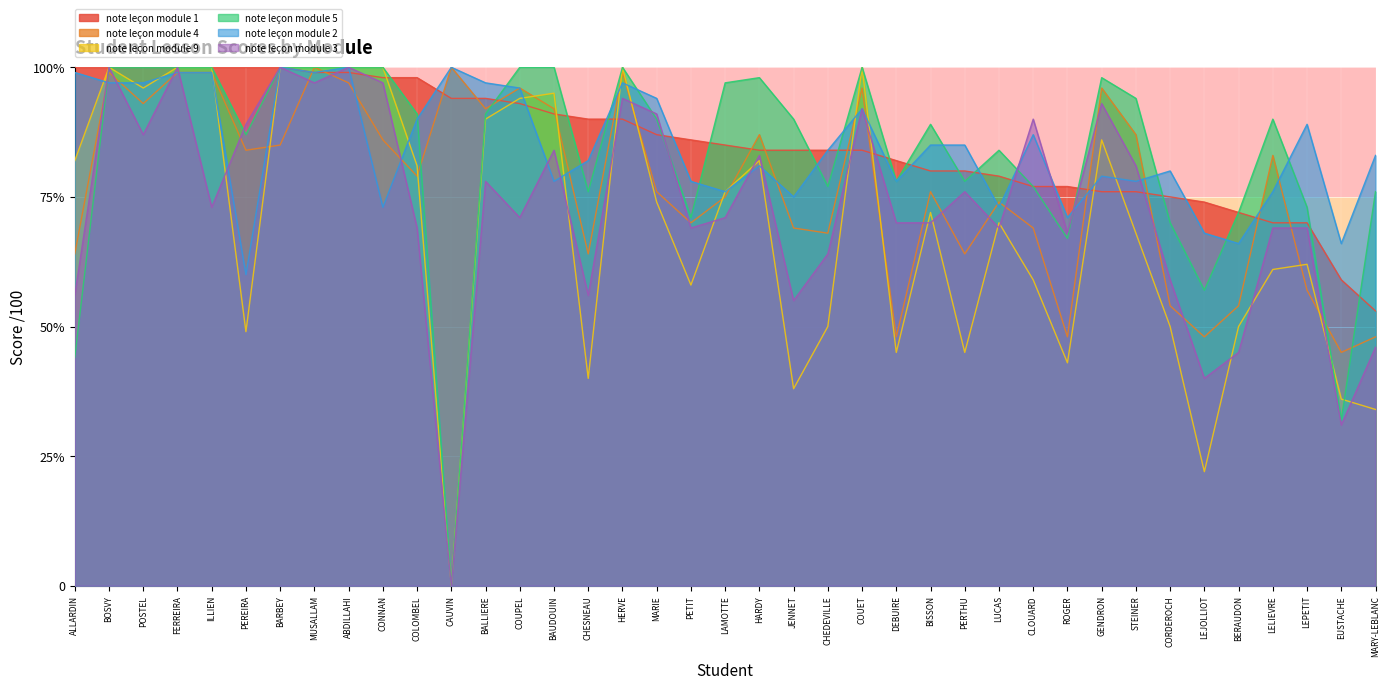

What are all the series names shown in the legend?

note leçon module 1, note leçon module 4, note leçon module 9, note leçon module 5, note leçon module 2, note leçon module 3